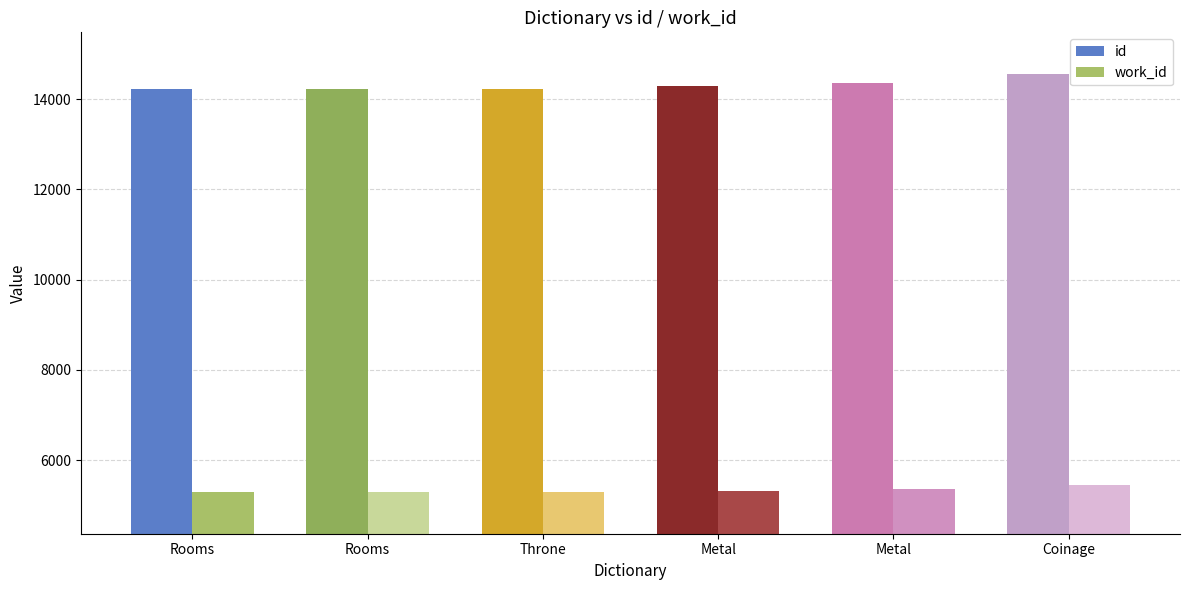

What are all the series names shown in the legend?

id, work_id